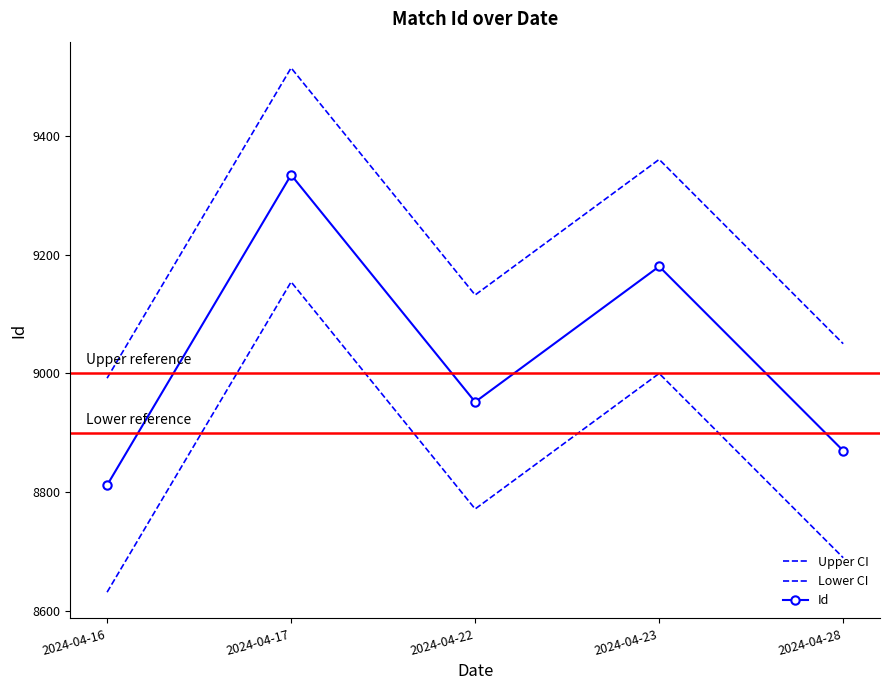

At how many categories does at least one series exceed 9465?

1